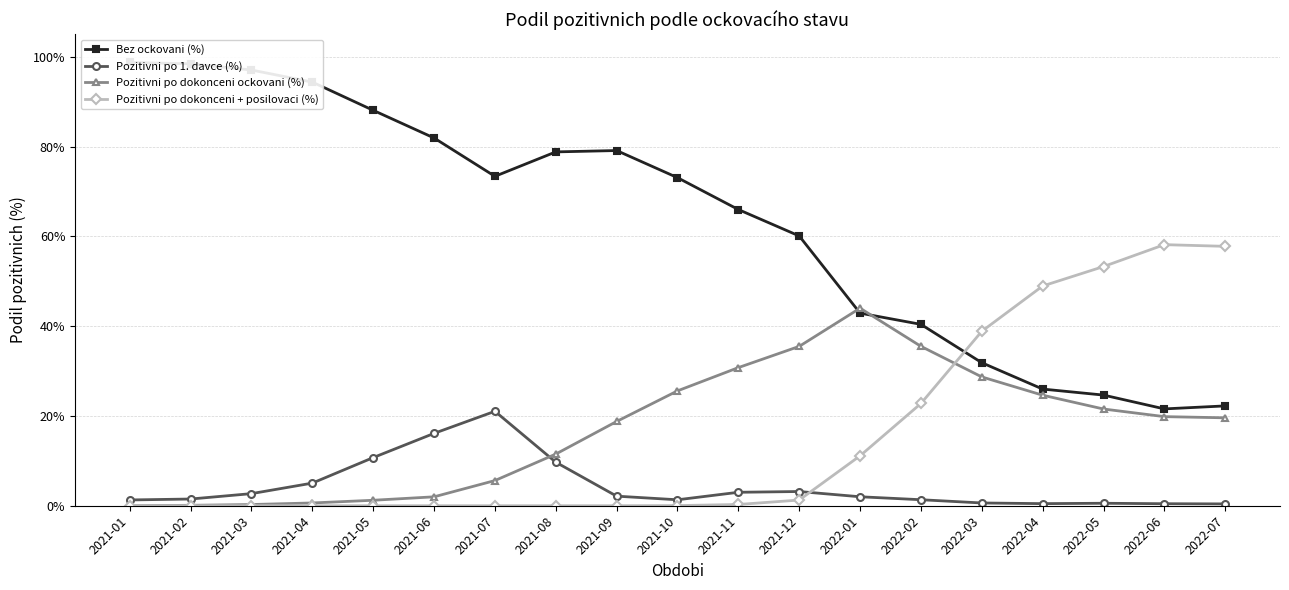

Reading left to right, extract all data points from this chart.

Bez ockovani (%): 2021-01=98.7	2021-02=98.4	2021-03=97.0	2021-04=94.3	2021-05=88.1	2021-06=81.9	2021-07=73.4	2021-08=78.8	2021-09=79.1	2021-10=73.1	2021-11=66.0	2021-12=60.1	2022-01=42.9	2022-02=40.4	2022-03=31.8	2022-04=26.0	2022-05=24.6	2022-06=21.6	2022-07=22.2
Pozitivni po 1. davce (%): 2021-01=1.3	2021-02=1.5	2021-03=2.7	2021-04=5.0	2021-05=10.7	2021-06=16.1	2021-07=21.0	2021-08=9.7	2021-09=2.1	2021-10=1.3	2021-11=3.0	2021-12=3.2	2022-01=2.0	2022-02=1.3	2022-03=0.6	2022-04=0.5	2022-05=0.6	2022-06=0.4	2022-07=0.4
Pozitivni po dokonceni ockovani (%): 2021-01=0.0	2021-02=0.1	2021-03=0.3	2021-04=0.6	2021-05=1.2	2021-06=2.0	2021-07=5.6	2021-08=11.5	2021-09=18.8	2021-10=25.6	2021-11=30.8	2021-12=35.5	2022-01=44.0	2022-02=35.5	2022-03=28.7	2022-04=24.6	2022-05=21.5	2022-06=19.8	2022-07=19.6
Pozitivni po dokonceni + posilovaci (%): 2021-01=0.0	2021-02=0.0	2021-03=0.0	2021-04=0.0	2021-05=0.0	2021-06=0.0	2021-07=0.0	2021-08=0.0	2021-09=0.0	2021-10=0.0	2021-11=0.3	2021-12=1.3	2022-01=11.1	2022-02=22.8	2022-03=38.8	2022-04=48.9	2022-05=53.3	2022-06=58.1	2022-07=57.8